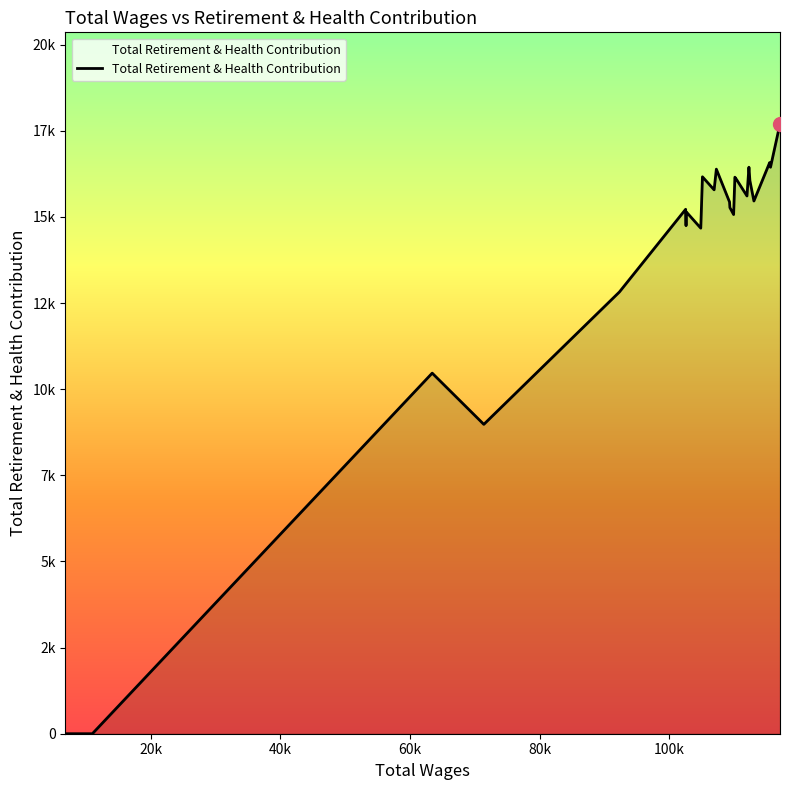

Is this an area chart (filled region under the line)?

Yes